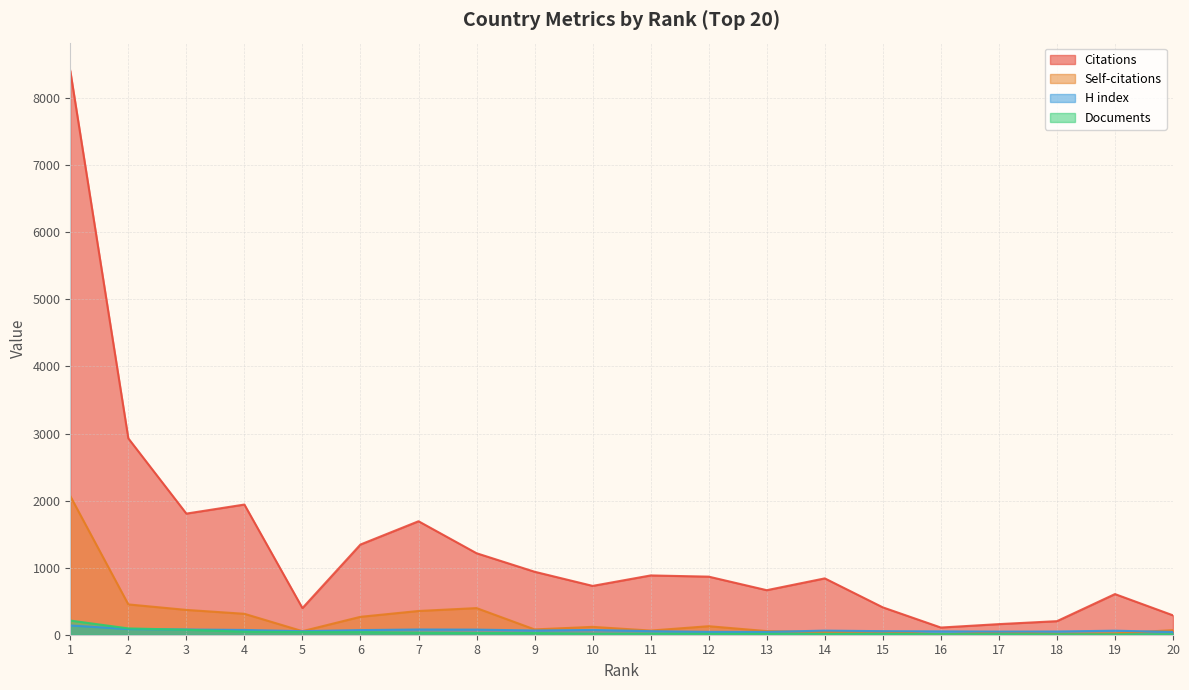

How many interior local peaks does the Citations series have?

5